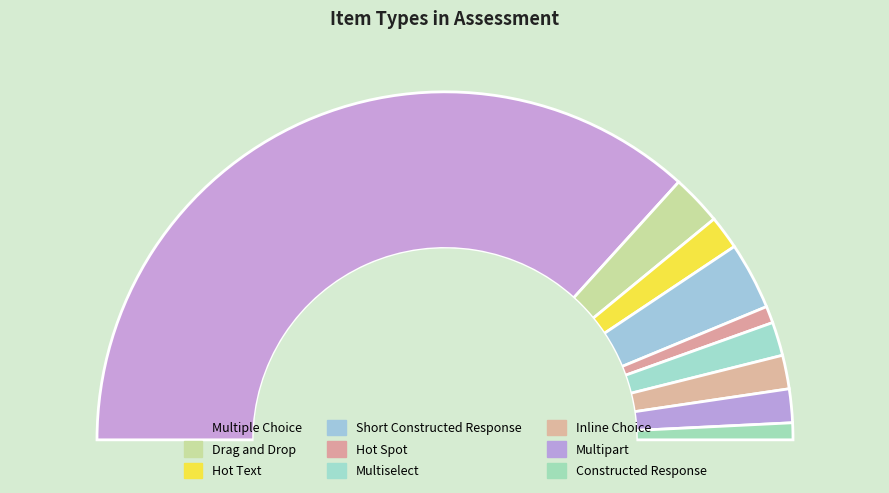

Rank the categories by value from lowest to highest.

Hot Spot, Constructed Response, Hot Text, Multiselect, Inline Choice, Multipart, Drag and Drop, Short Constructed Response, Multiple Choice